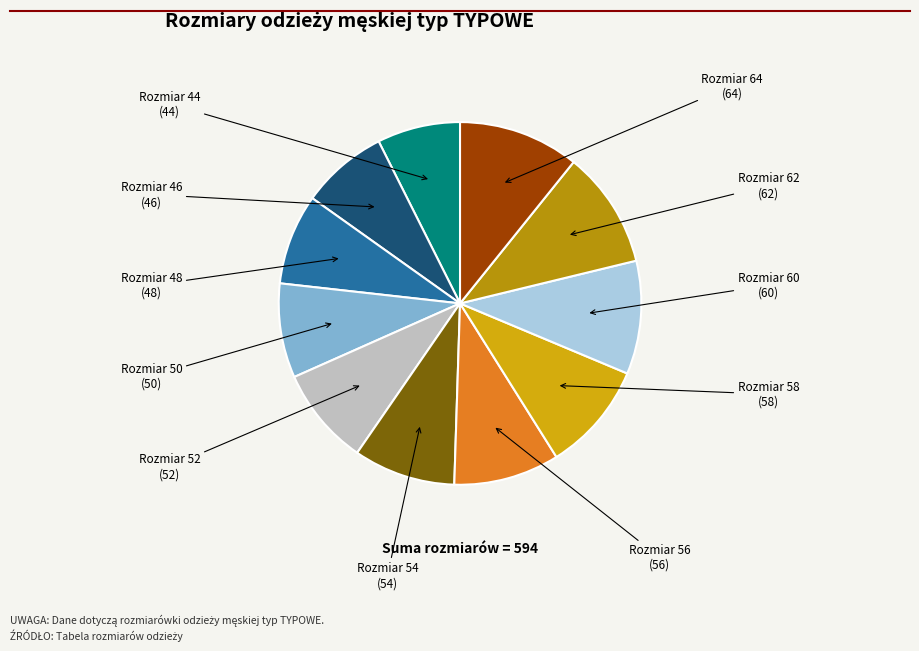

Combined, do Rozmiar 52 and Rozmiar 58 account for over 50%?

No